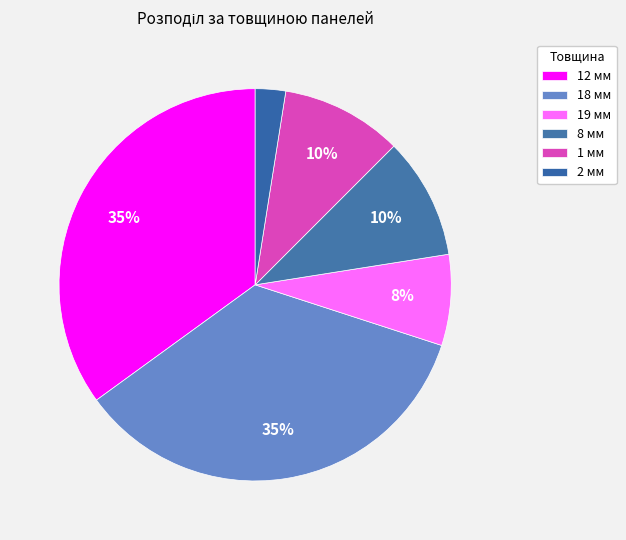

Does any single category account for the majority?

No